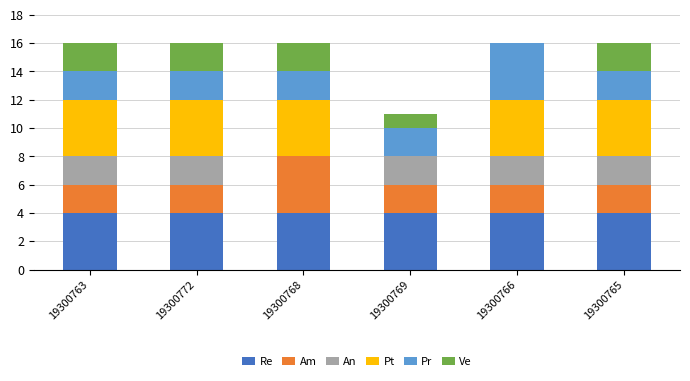

What is the total value across all series at 19300769?

11